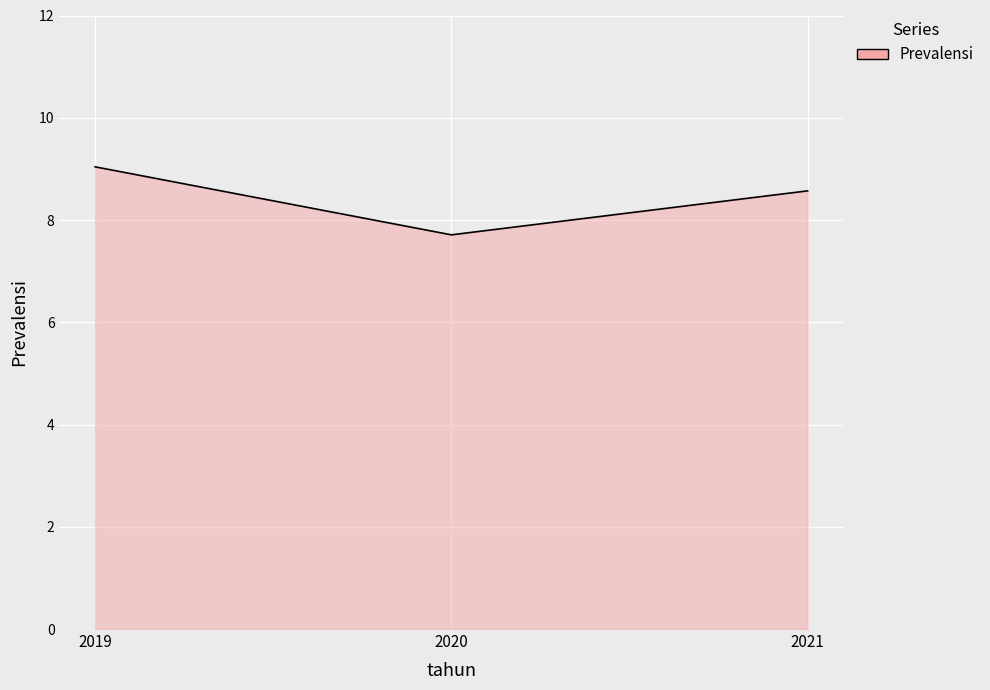

How many lines are shown in the chart?

1